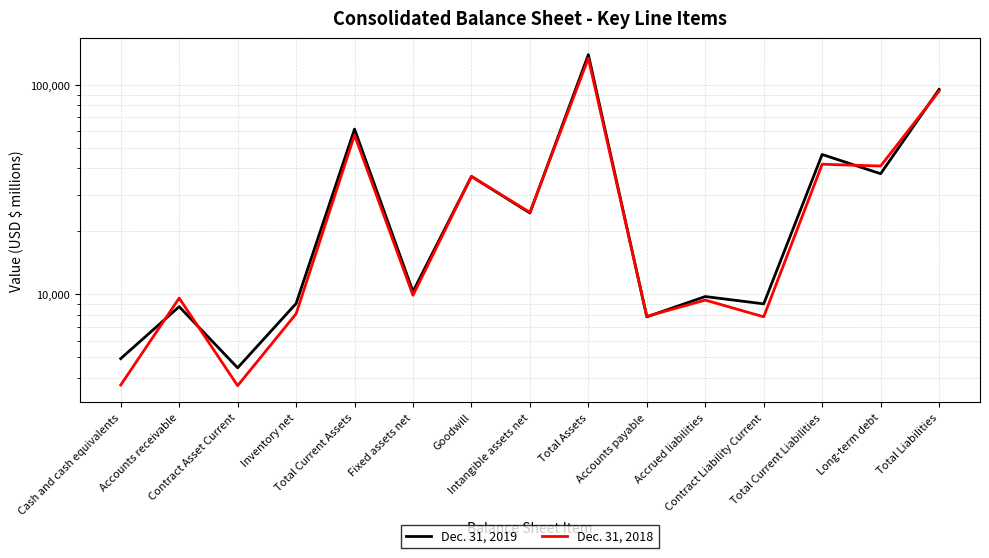

What is the sum of the Dec. 31, 2019 values at Total Current Liabilities and Inventory net?

55641